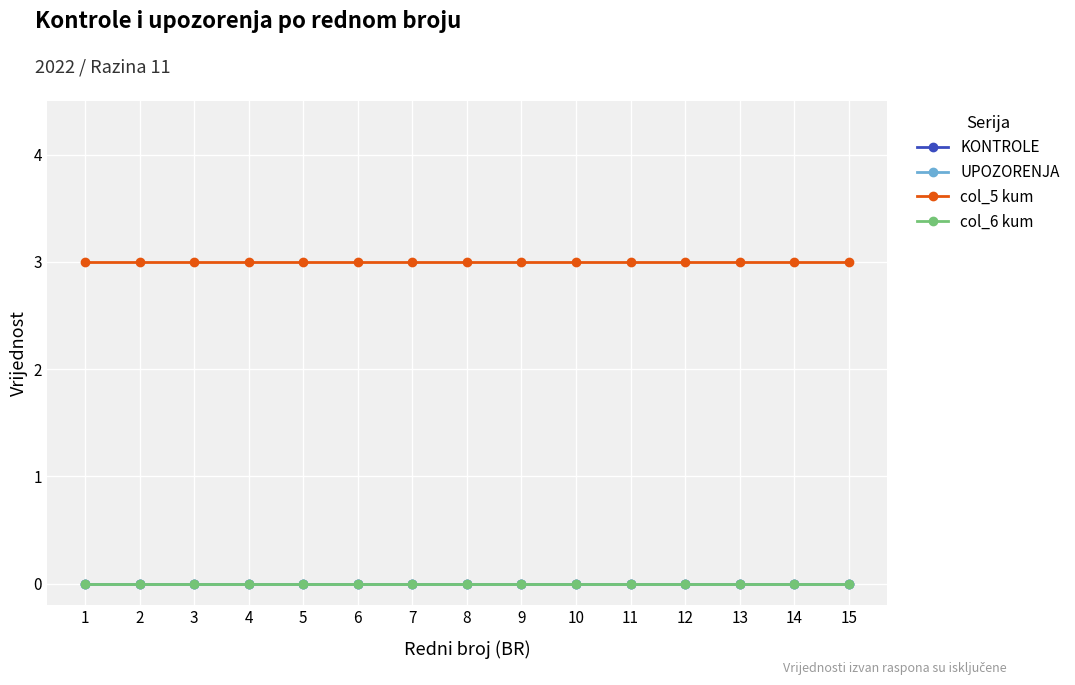

Which has a higher value, 10 or 9?

10